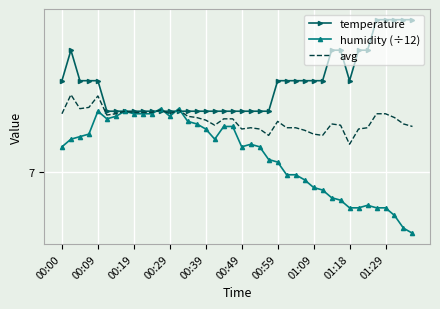

What are all the series names shown in the legend?

temperature, humidity (÷12), avg